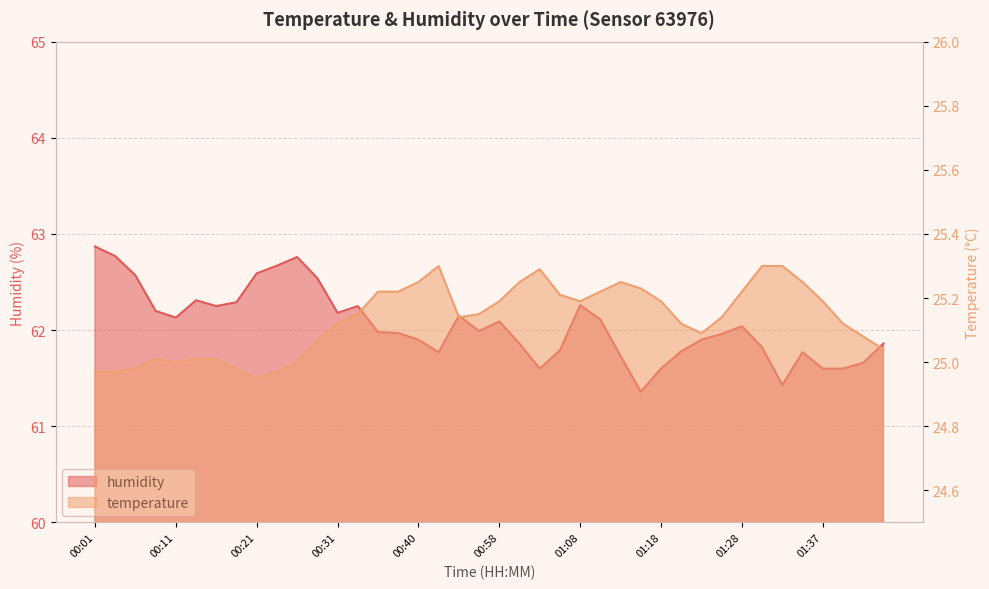

What is the difference between the maximum and minimum values in the humidity series?

1.5